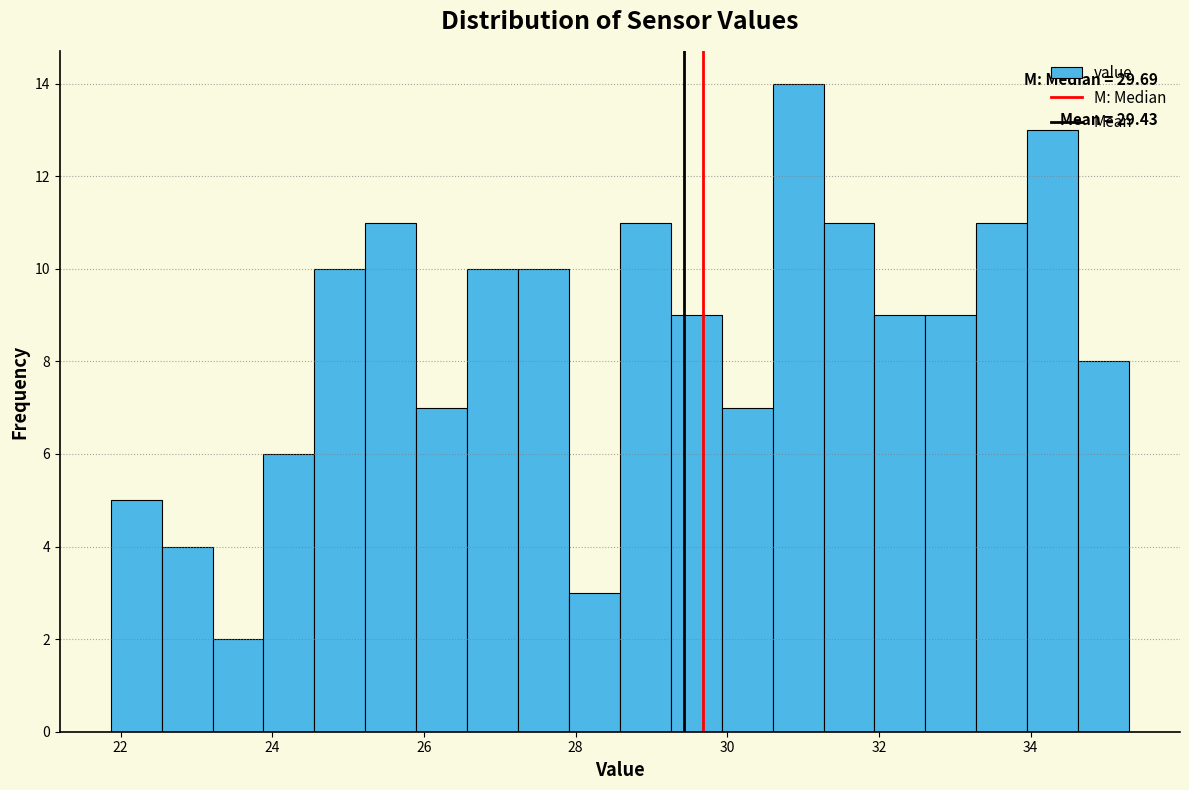

Around what value on the x-axis is the tallest bar? Give the approximate position of its centre, as read against the axis.

31.0